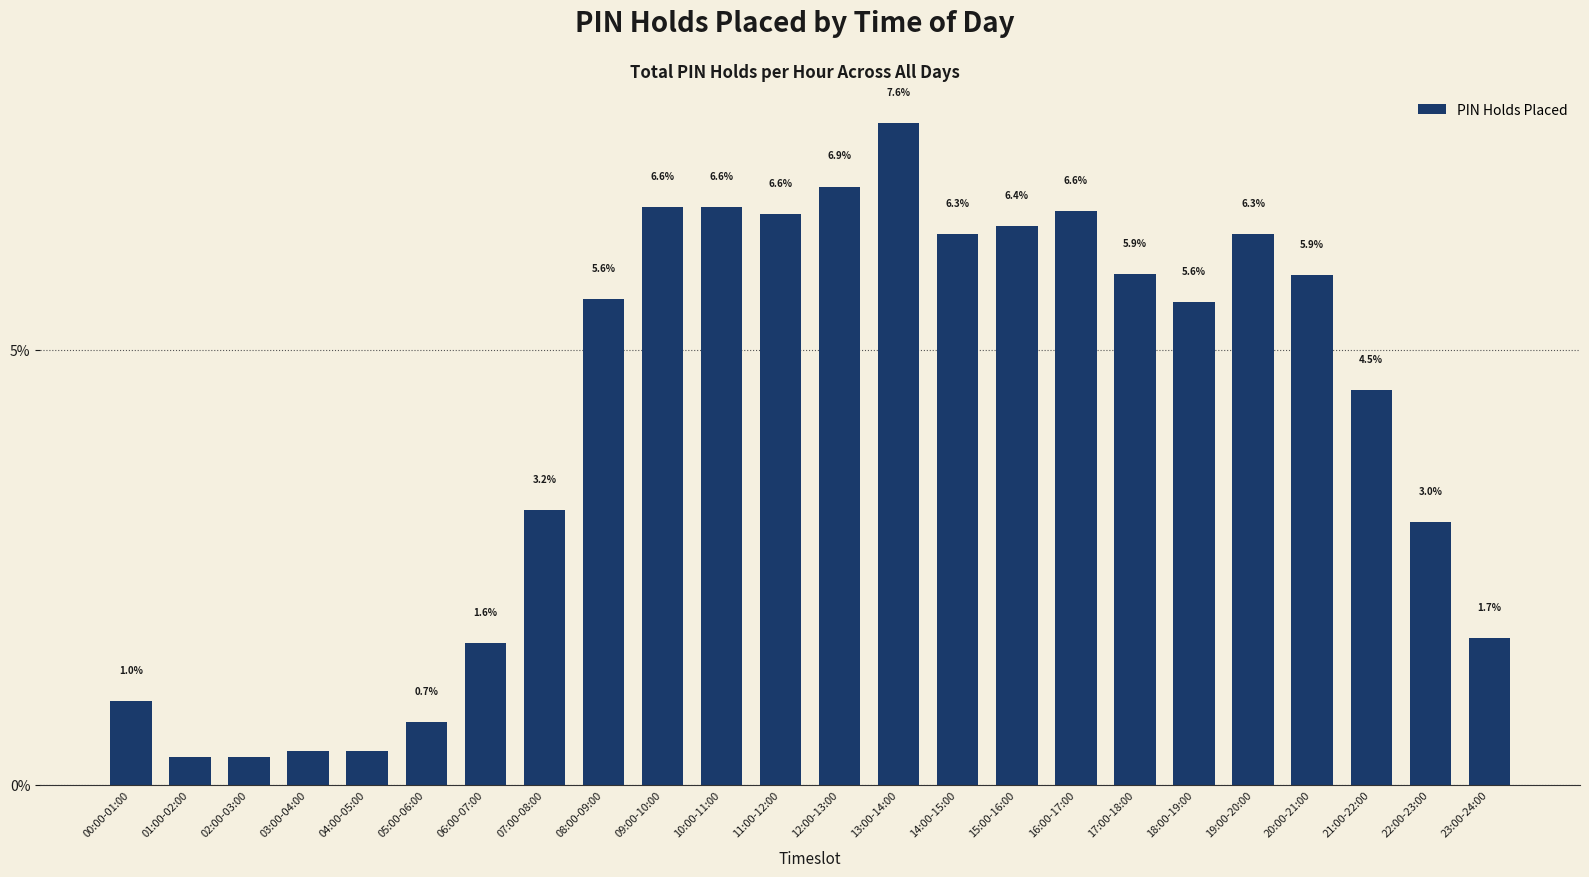

What is the difference between the maximum and minimum values?

7.3